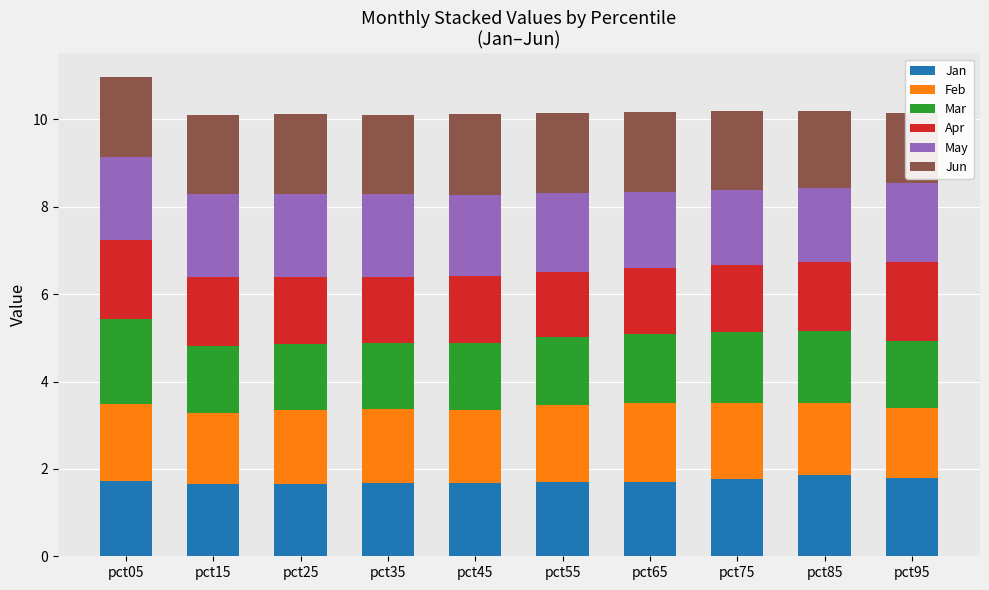

Reading left to right, what are all the values shown in this chart?

Jan: 1.7	1.7	1.7	1.7	1.7	1.7	1.7	1.8	1.9	1.8
Feb: 1.8	1.6	1.7	1.7	1.7	1.8	1.8	1.7	1.6	1.6
Mar: 1.9	1.5	1.5	1.5	1.5	1.6	1.6	1.6	1.6	1.5
Apr: 1.8	1.6	1.5	1.5	1.5	1.5	1.5	1.5	1.6	1.8
May: 1.9	1.9	1.9	1.9	1.8	1.8	1.7	1.7	1.7	1.8
Jun: 1.8	1.8	1.8	1.8	1.9	1.8	1.8	1.8	1.8	1.6